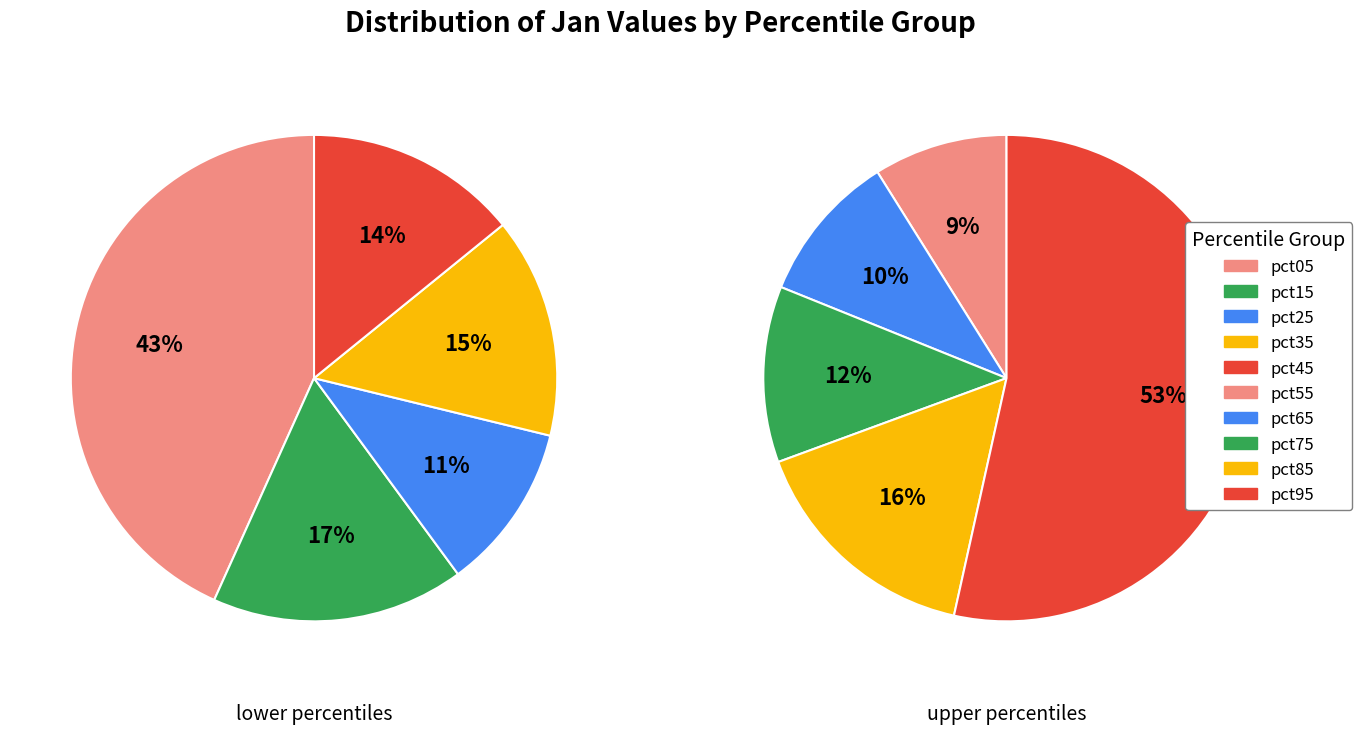

How many segments does this pie chart have?

10